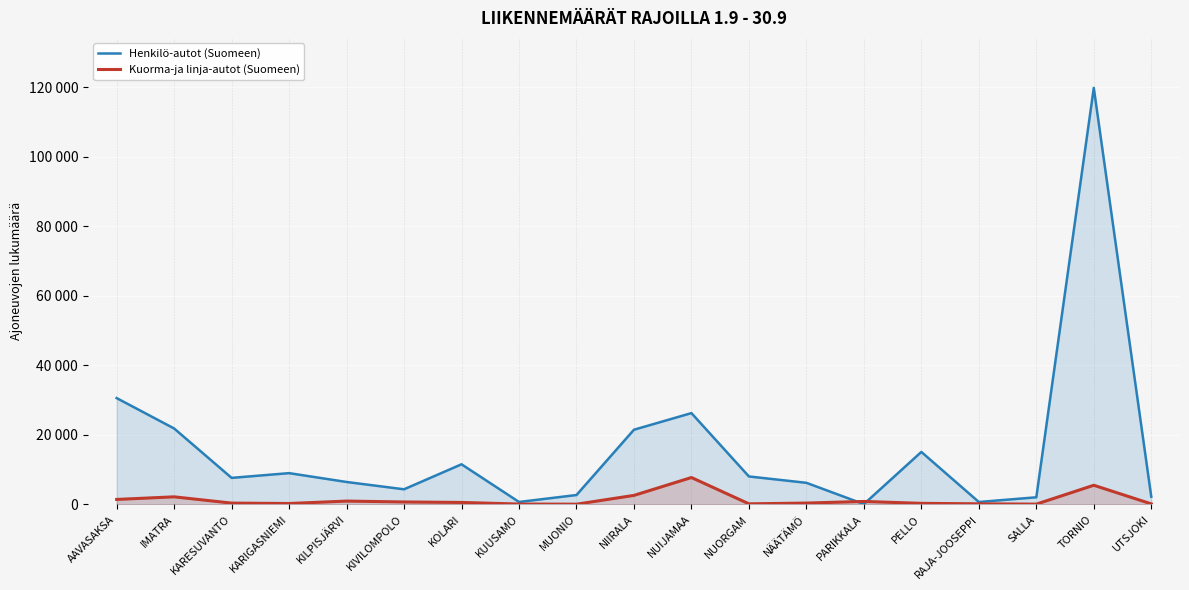

How many lines are shown in the chart?

2